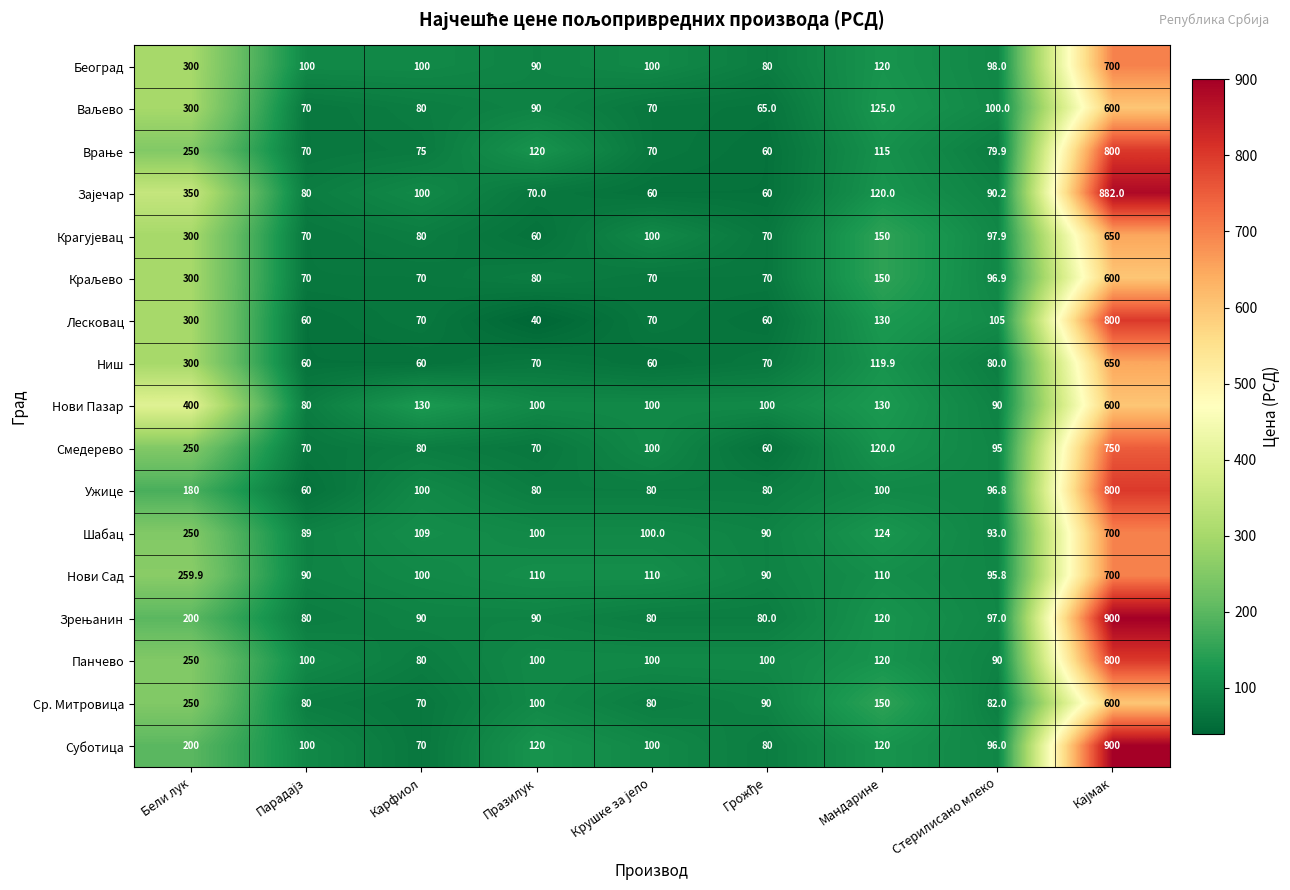

The value of Шабац at Бели лук is 74.8. True or false?

False